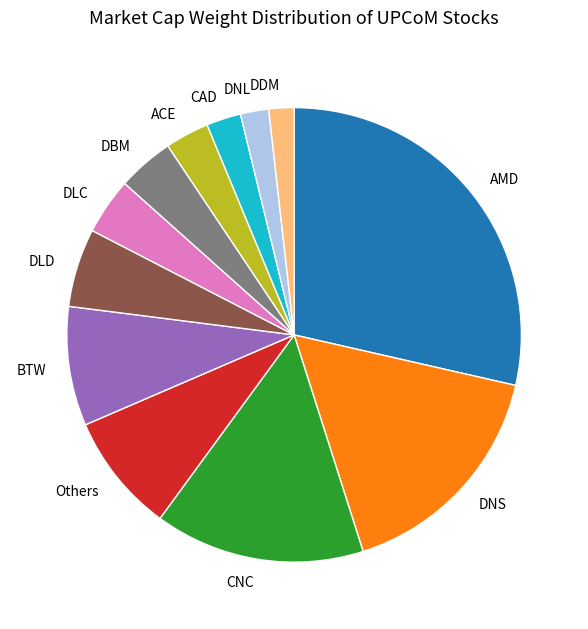

Does AMD represent more than half of the total?

No